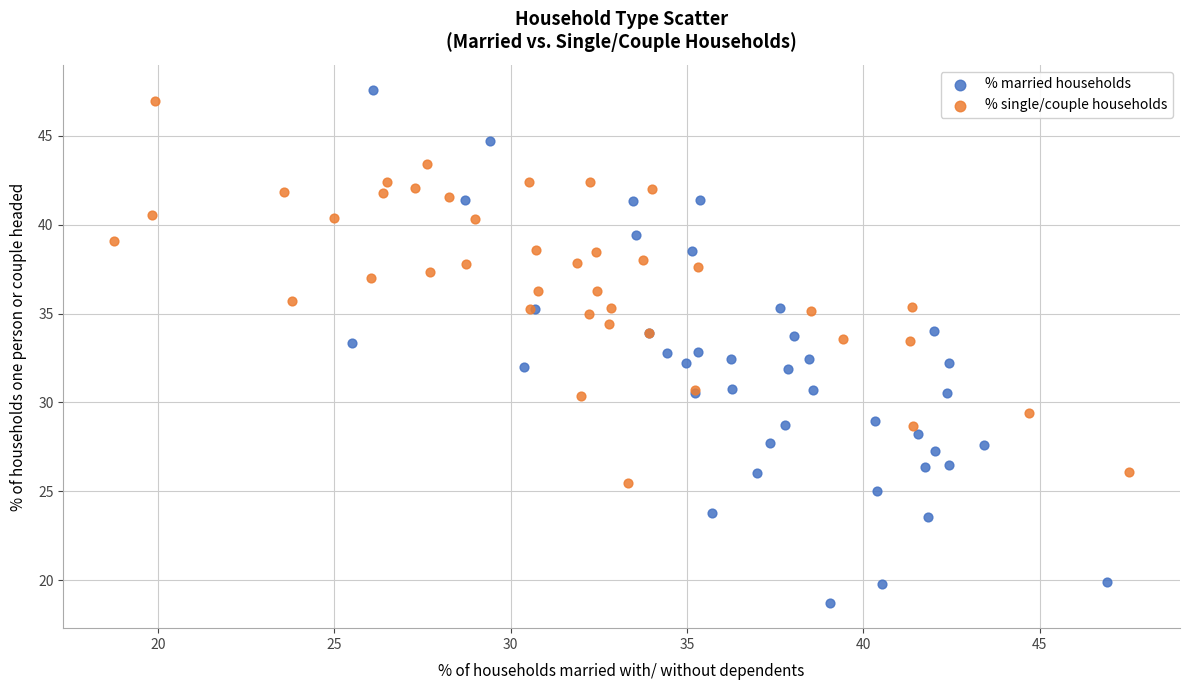

Which series has the largest Y range (max minus min)?

% married households